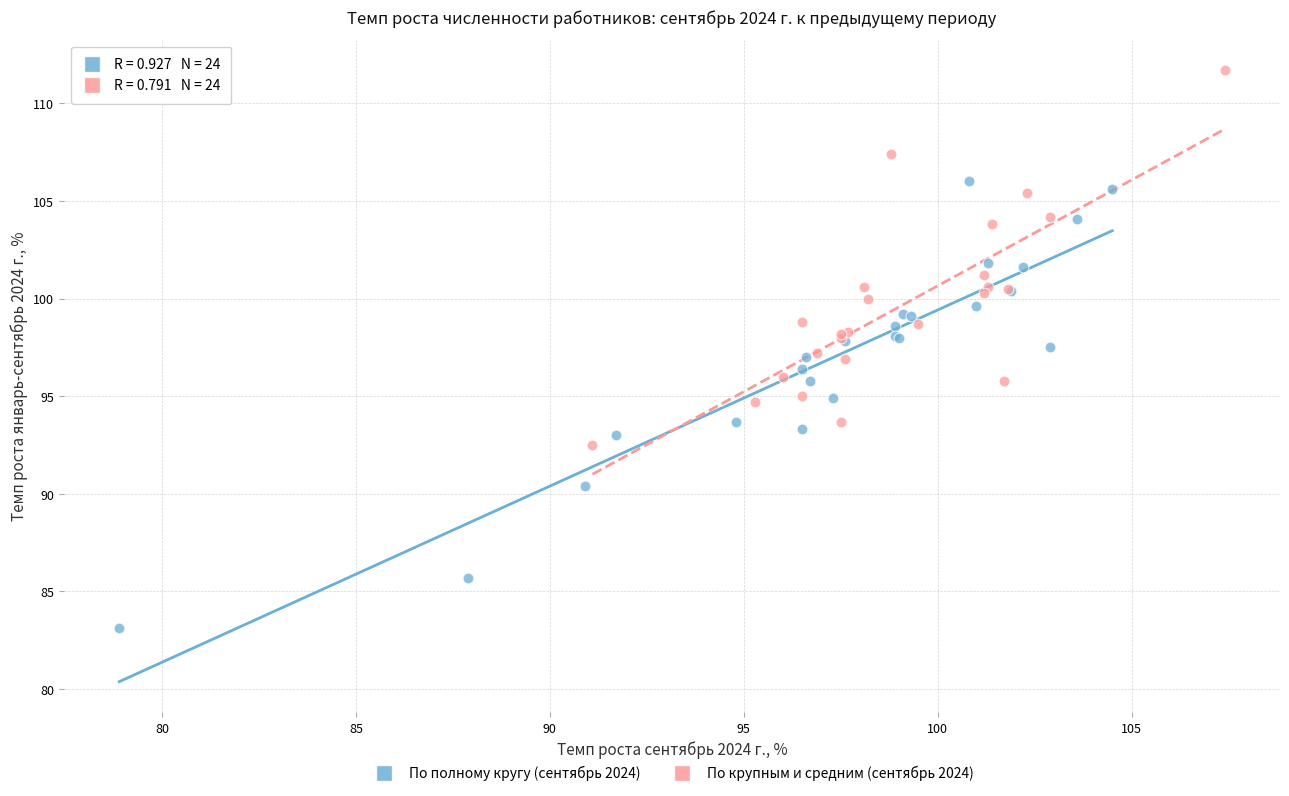

Which series contains the lowest Y value?

По полному кругу (сентябрь 2024)